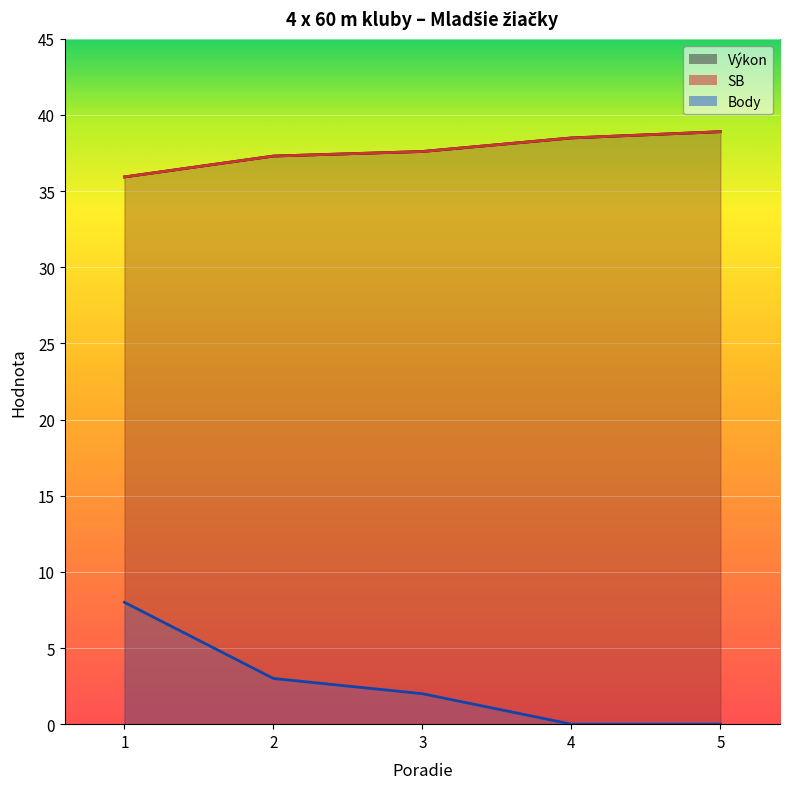

The Body series shows 0.5 at 3. True or false?

False